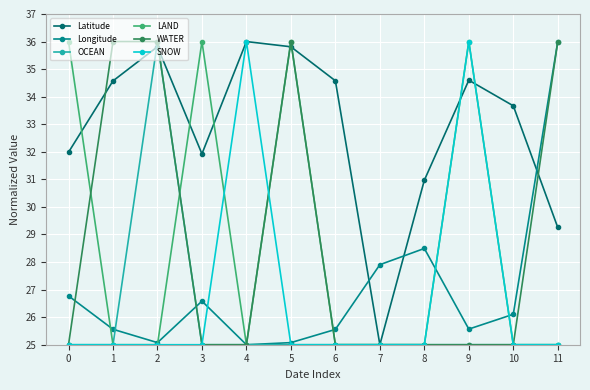

The value of OCEAN at 7 is 25.0. True or false?

True